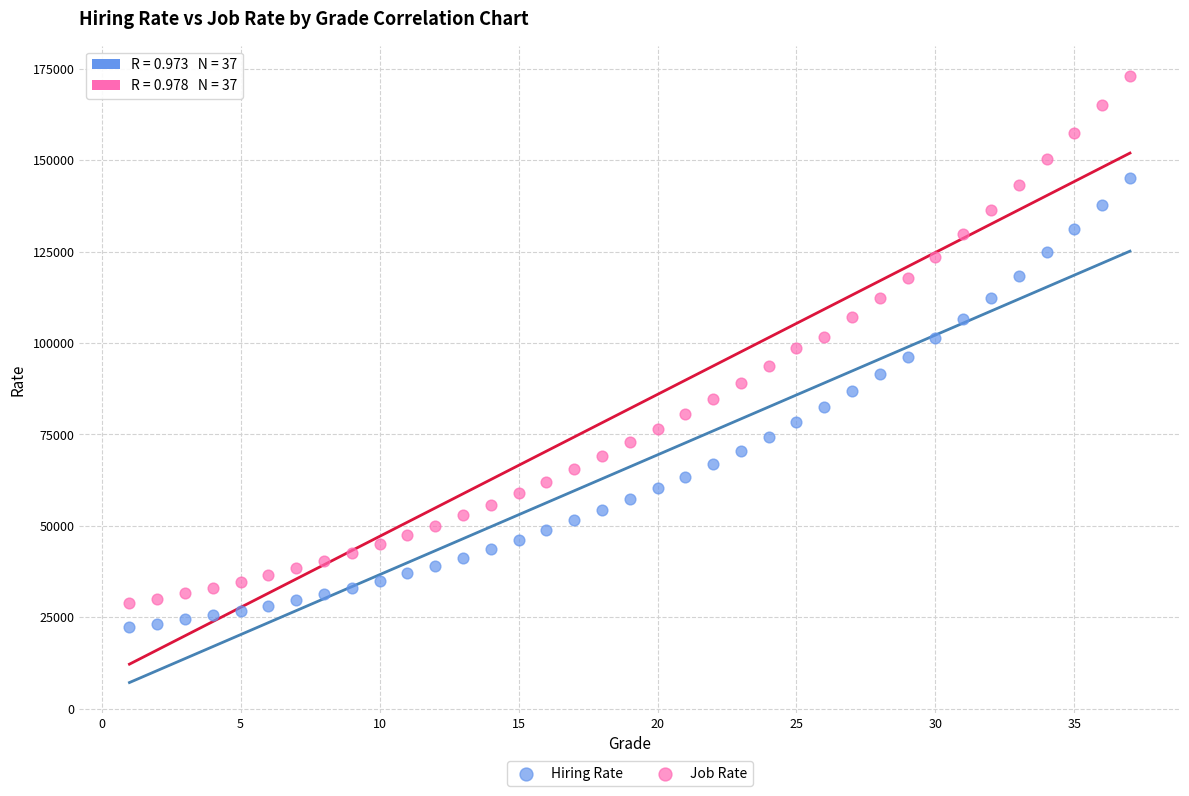

Across all data points, what is the range of X values (max minus min)?

36